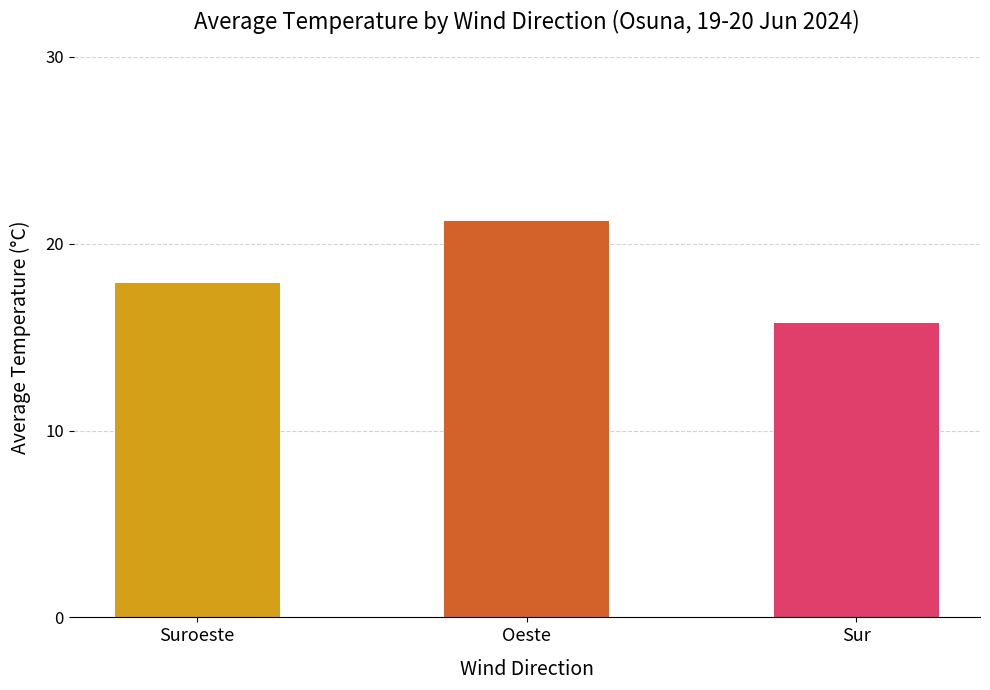

True or false: the data shows 5.2 at Suroeste.

False